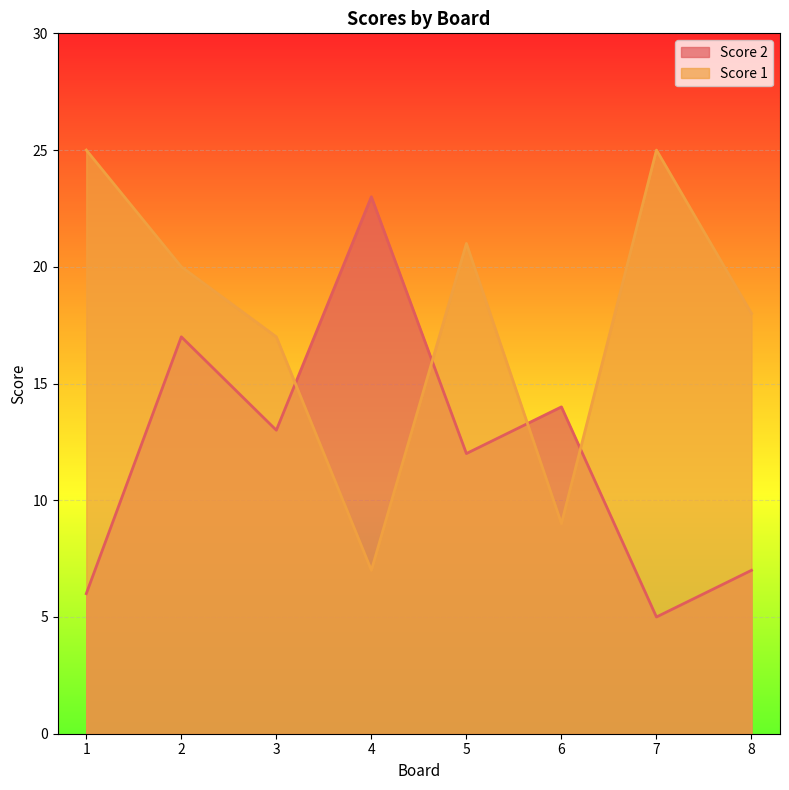

How many lines are shown in the chart?

2